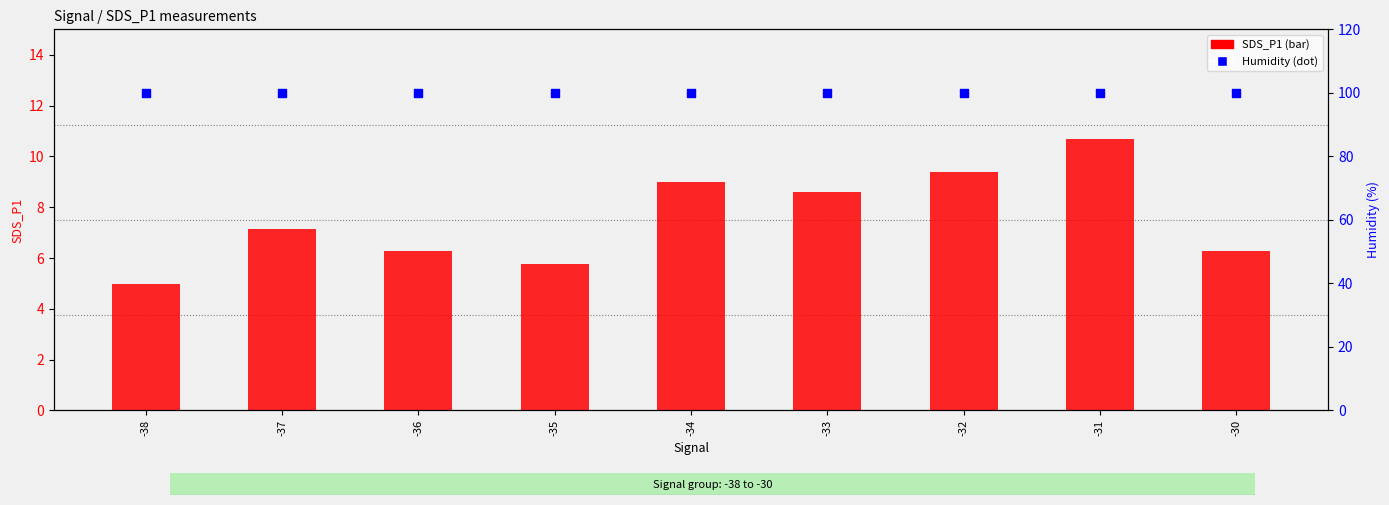

What are all the series names shown in the legend?

SDS_P1, Humidity